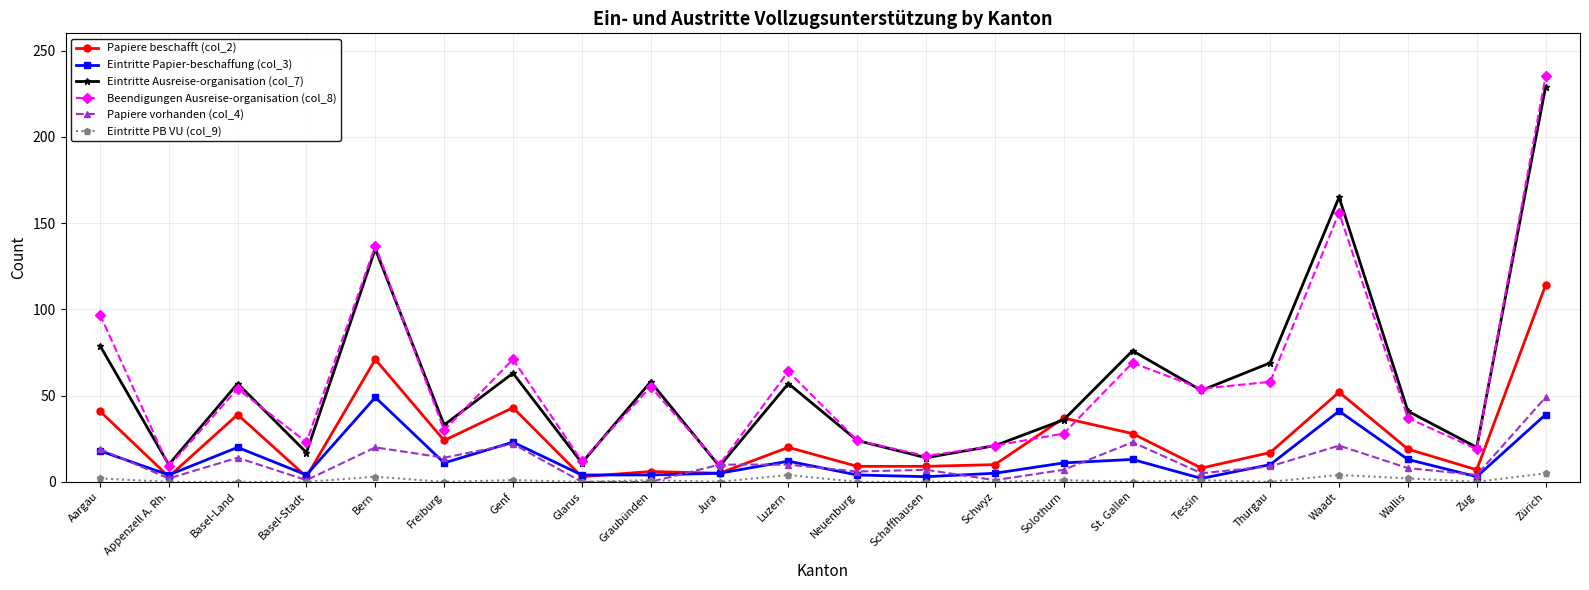

Which series has the widest spread of values?

Beendigungen Ausreise-organisation (col_8)